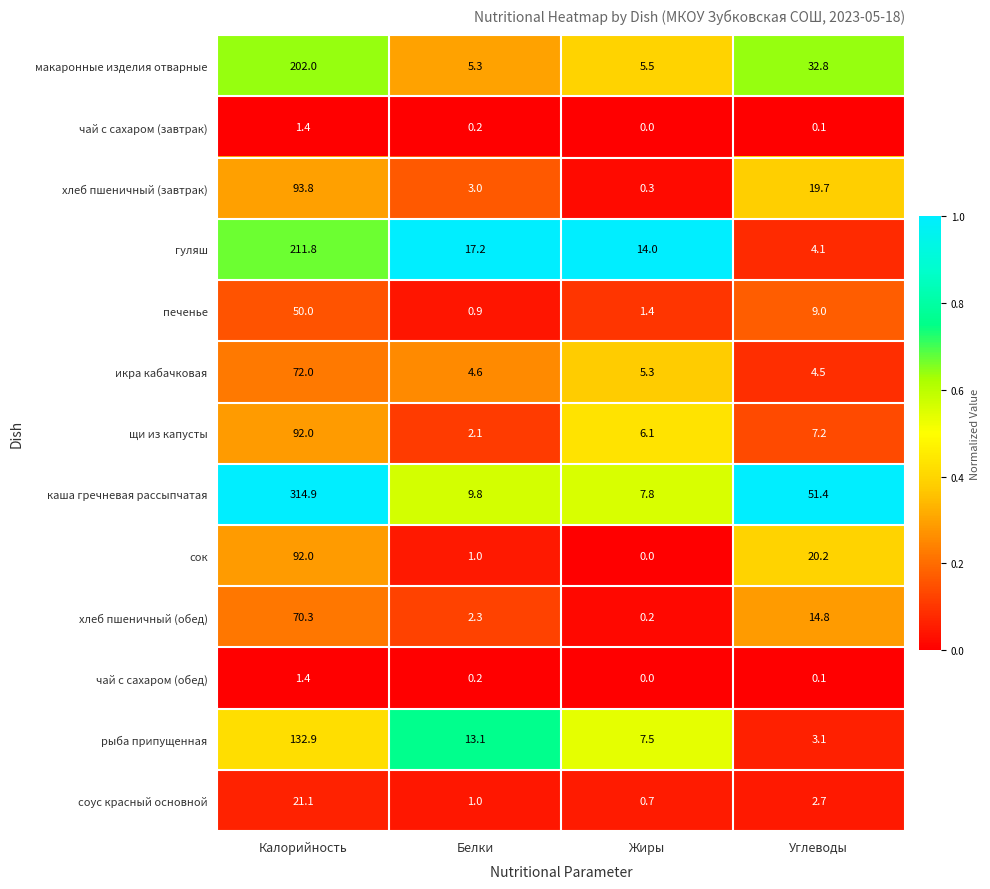

At which label does хлеб пшеничный (завтрак) first exceed 19?

Калорийность